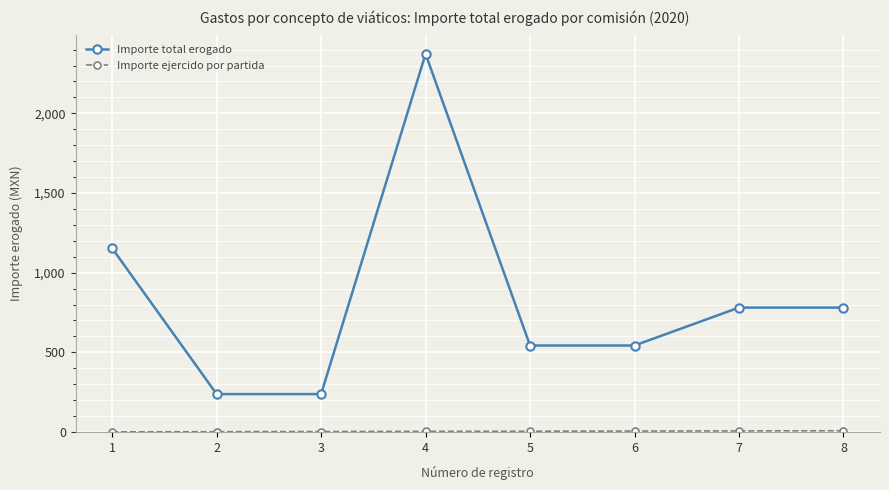

Where is Importe total erogado nearest to the value 1305?

1